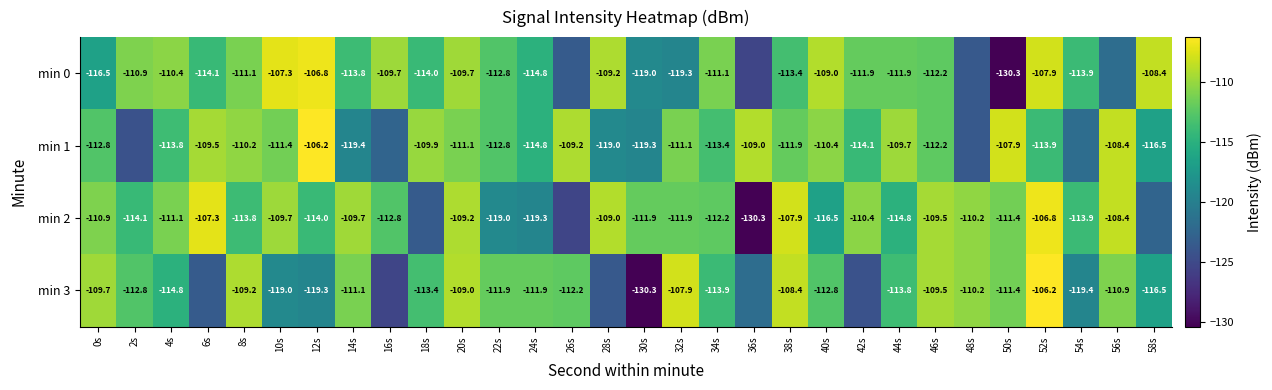

Is the value of min 1 at 58s greater than the value of min 3 at 8s?

No